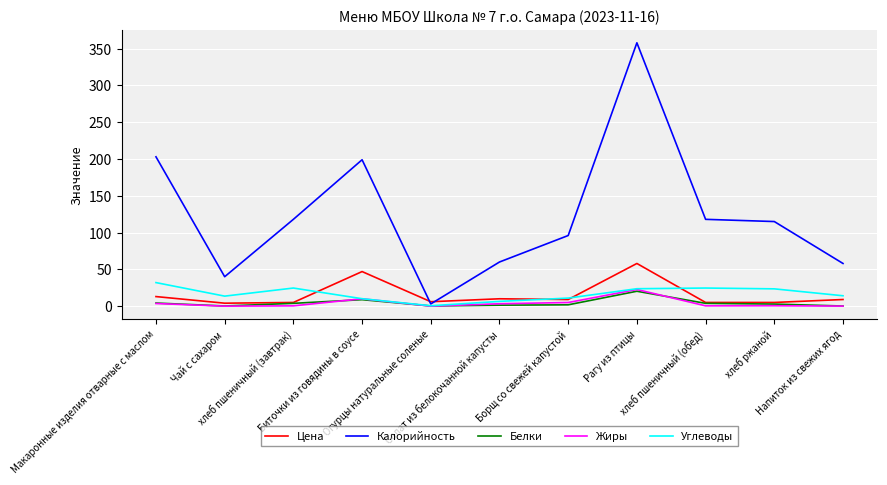

Which series has the largest total across all categories?

Калорийность